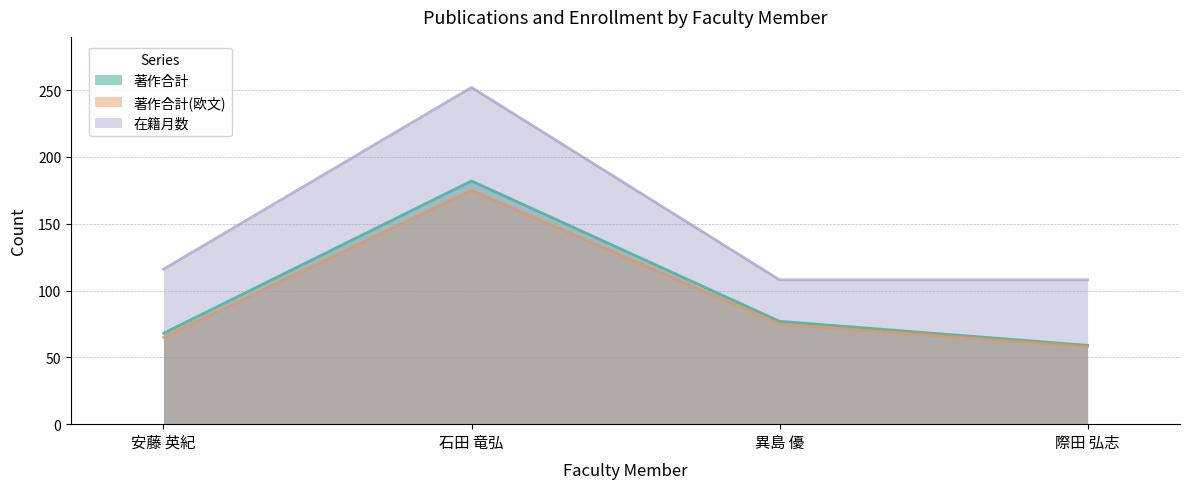

What is the label of the 4th point from the right?

安藤 英紀